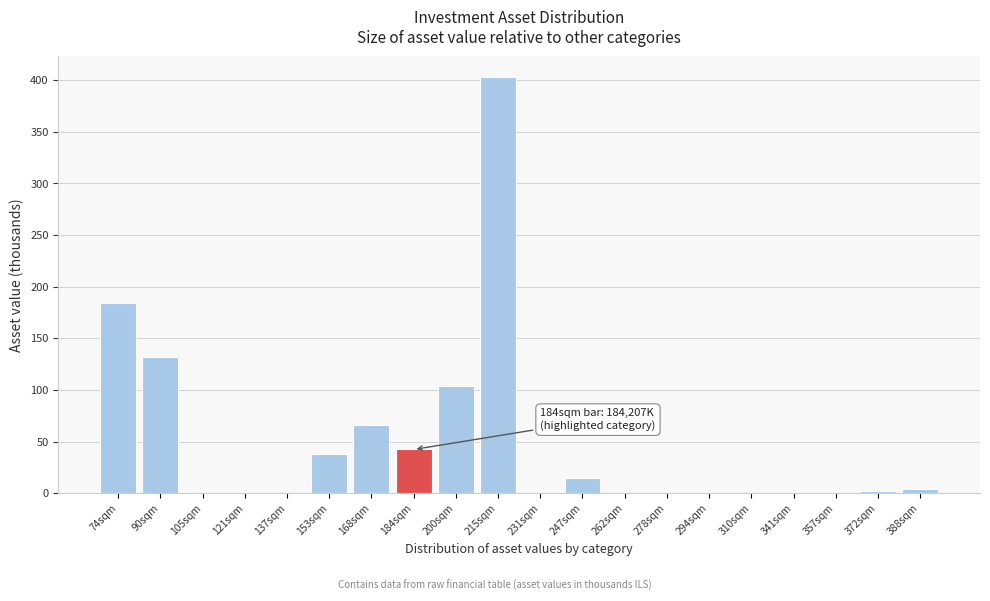

Which has a higher value, 168sqm or 215sqm?

215sqm